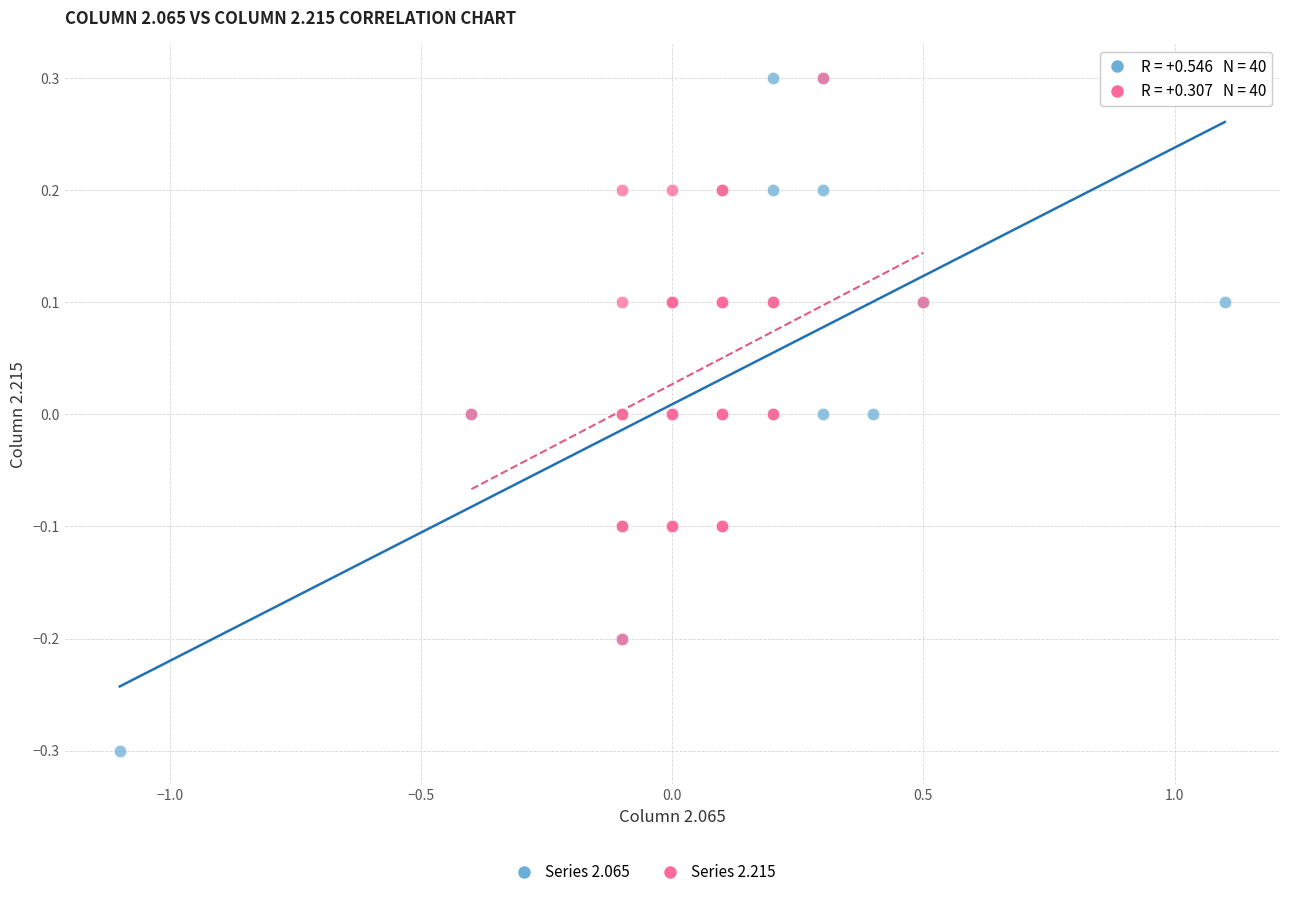

Which series has the largest Y range (max minus min)?

Series 2.065